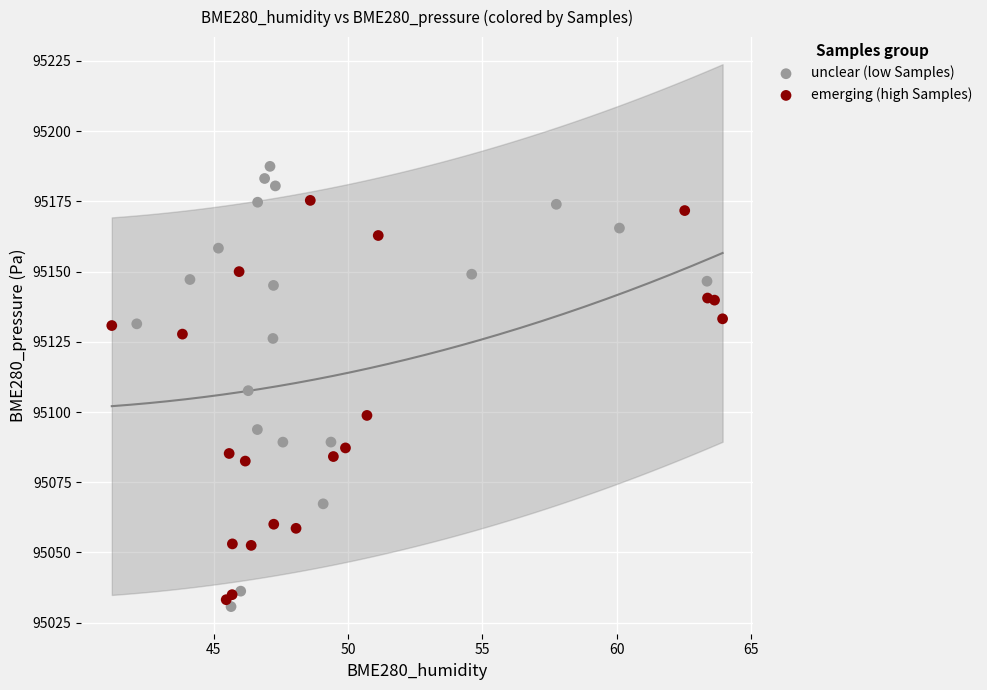

What are all the series names shown in the legend?

unclear (low Samples), emerging (high Samples)